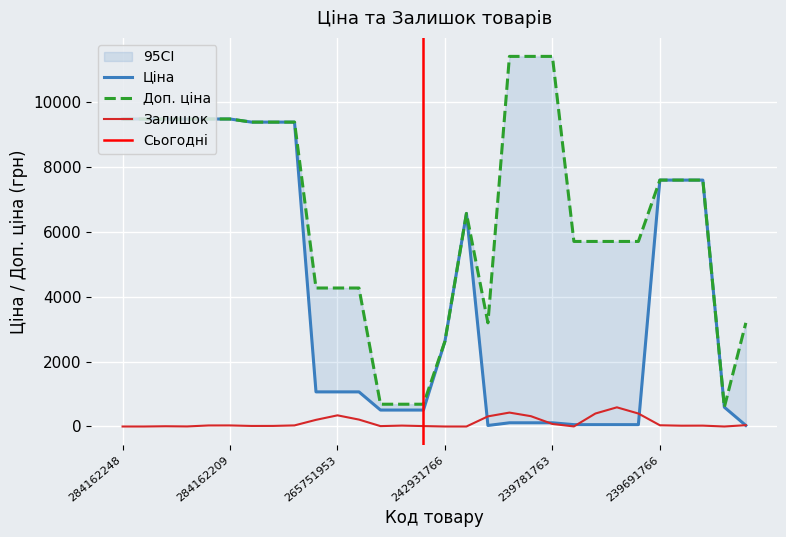

At 265751953, list the series in order from largest to smallest.

Доп. ціна, Ціна, Залишок